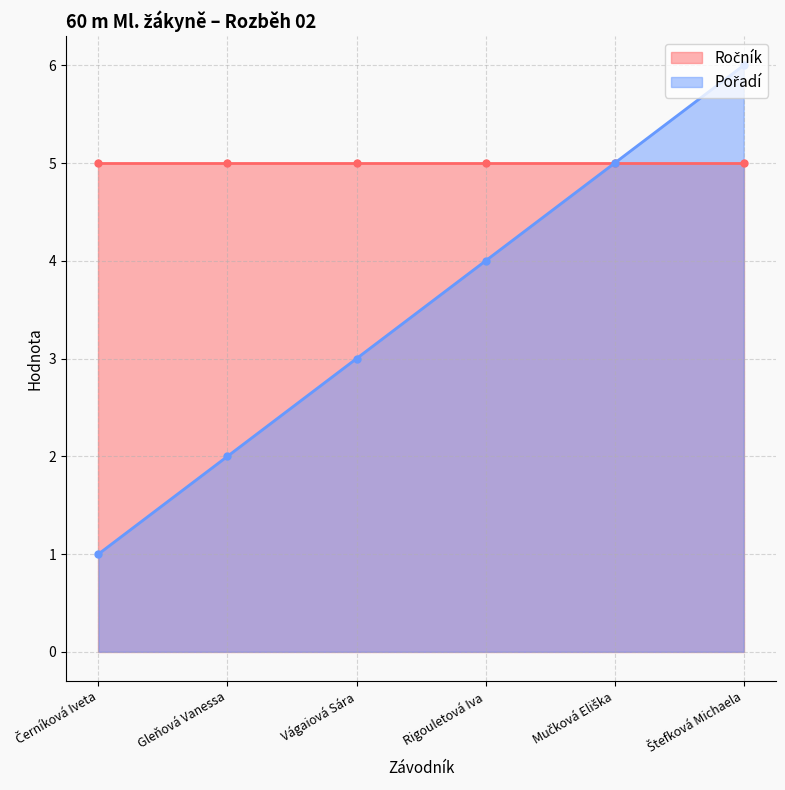

True or false: the data has more than 1 interior local peaks.

False